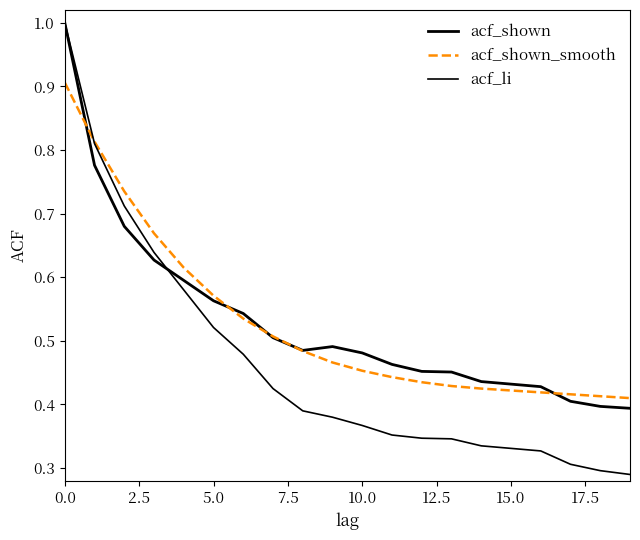

How many lines are shown in the chart?

3